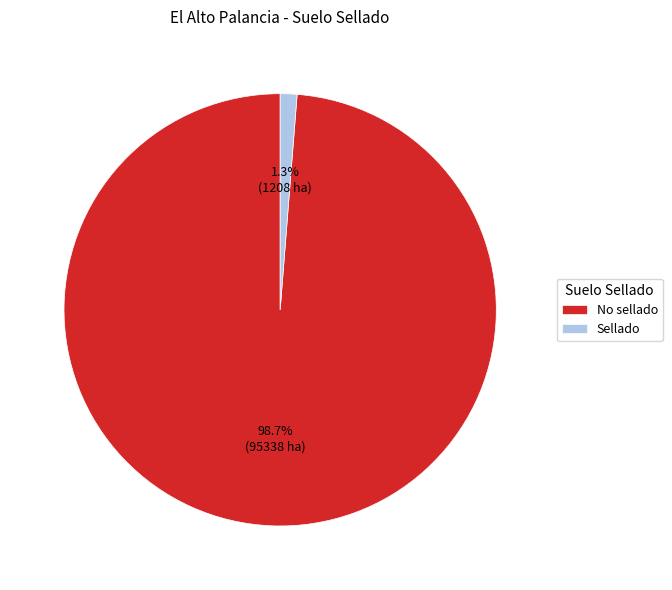

Count the number of slices in the pie.

2